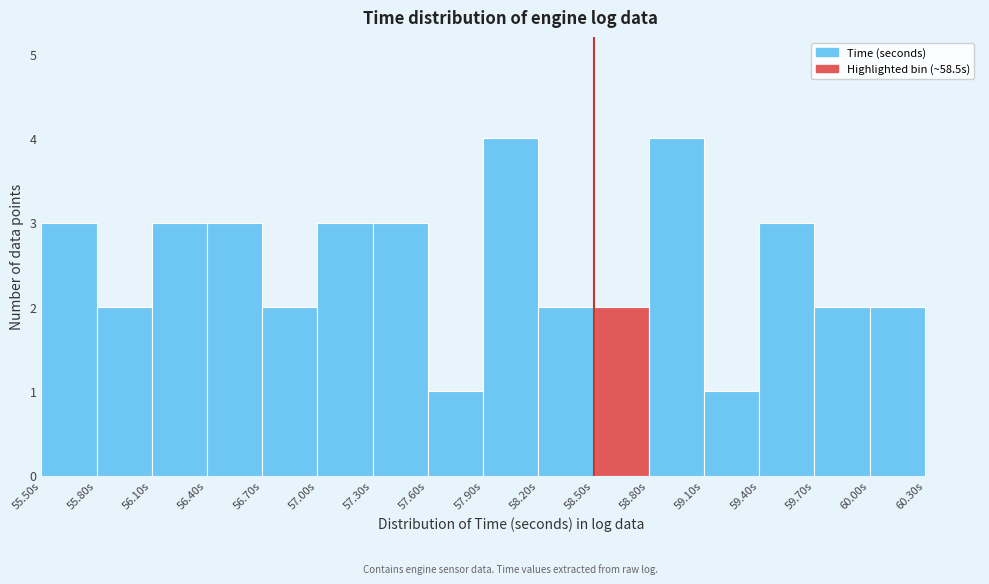

How tall is the bar that spans 59.1 to 59.4 on the x-axis? The values are not printed on the chart, so give them approximately, as read against the axis.

1